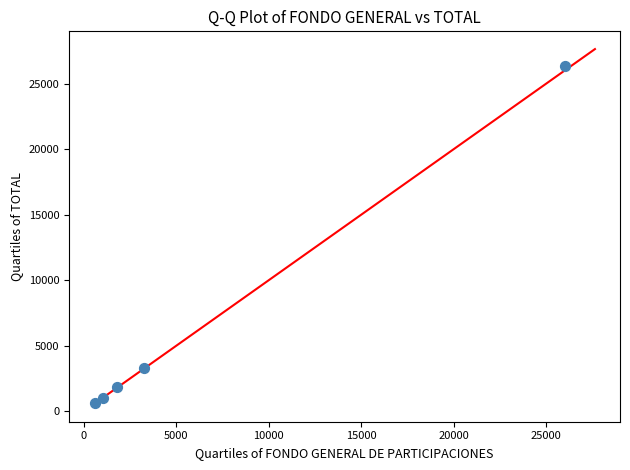

What Y value in the scatter plot is closest to 13466?

3291.5